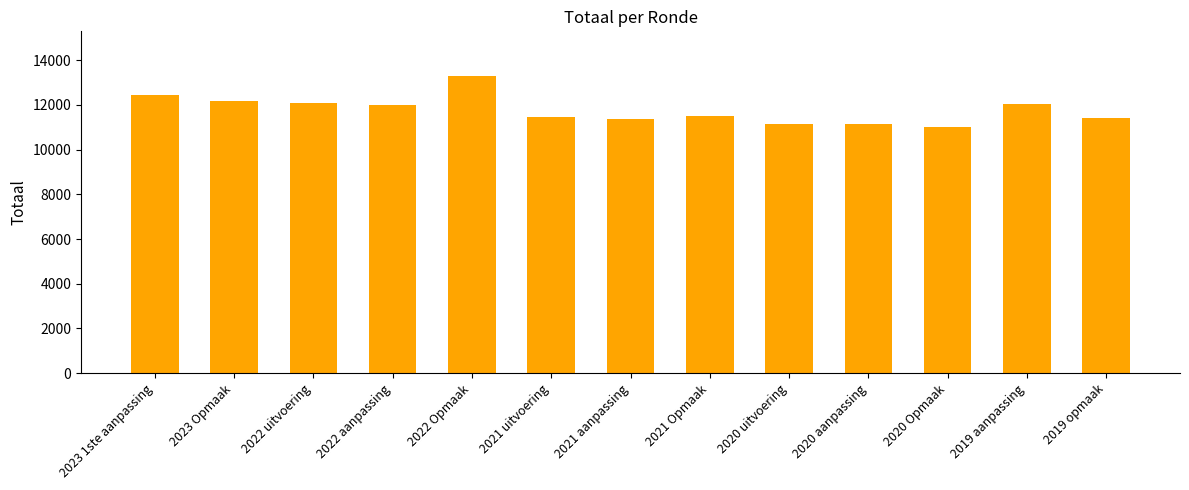

What is the label of the 7th bar from the right?

2021 aanpassing